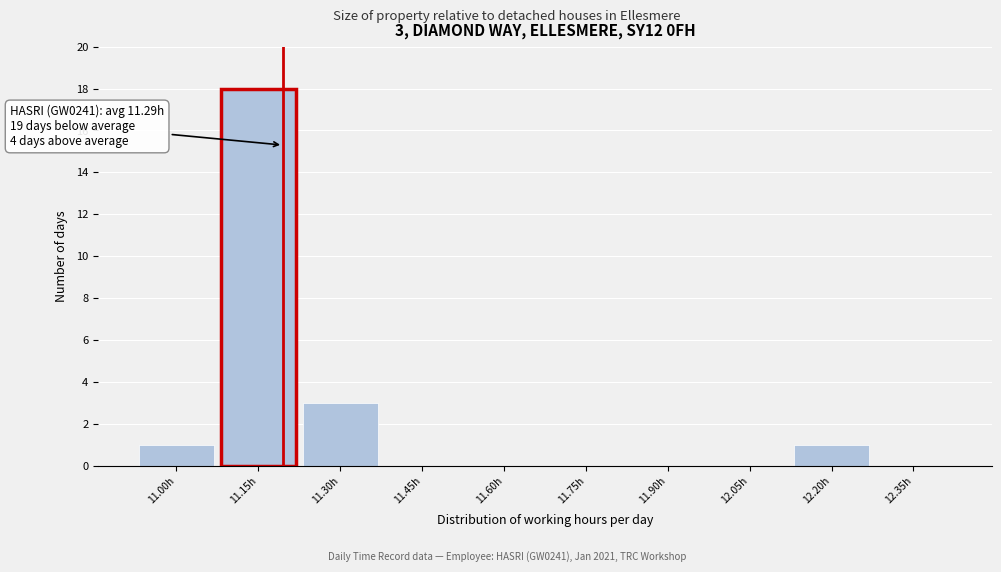

Reading right to left, what are all the values shown in this chart?

12.35h=0	12.20h=1	12.05h=0	11.90h=0	11.75h=0	11.60h=0	11.45h=0	11.30h=3	11.15h=18	11.00h=1